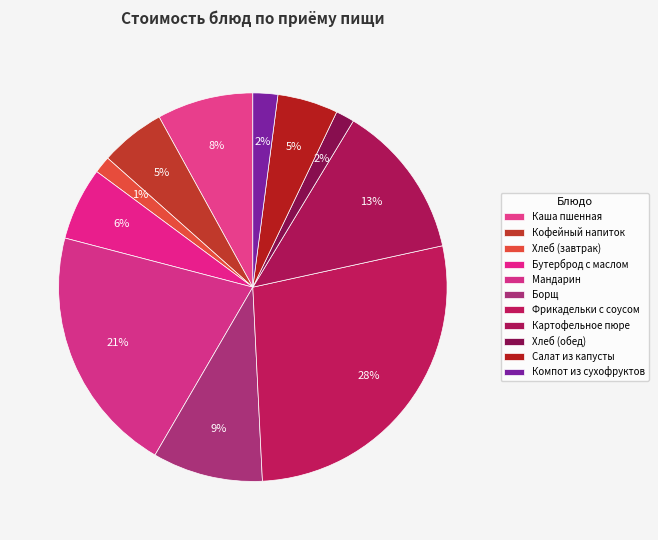

What percentage is NOT represented by Компот из сухофруктов?

97.9%